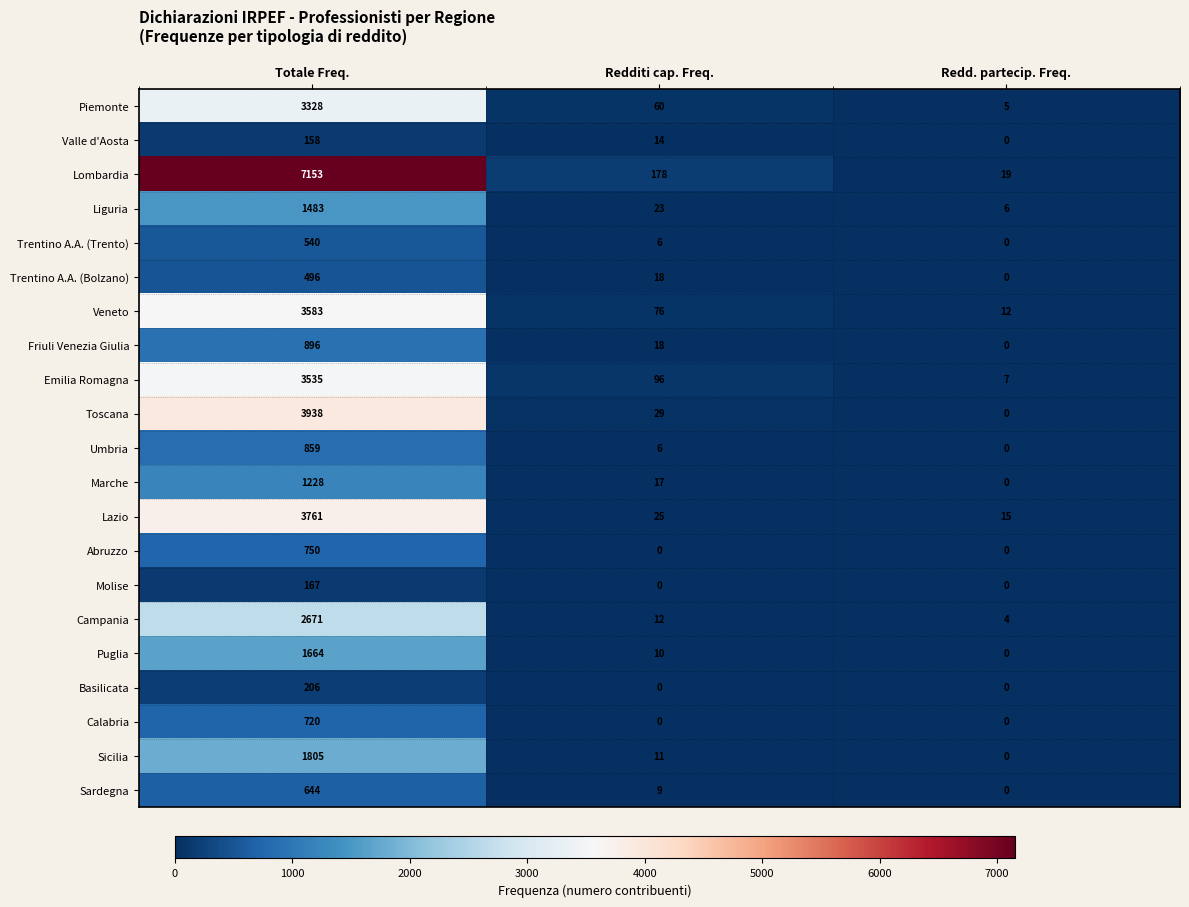

Which series has the largest range (max minus min)?

Lombardia